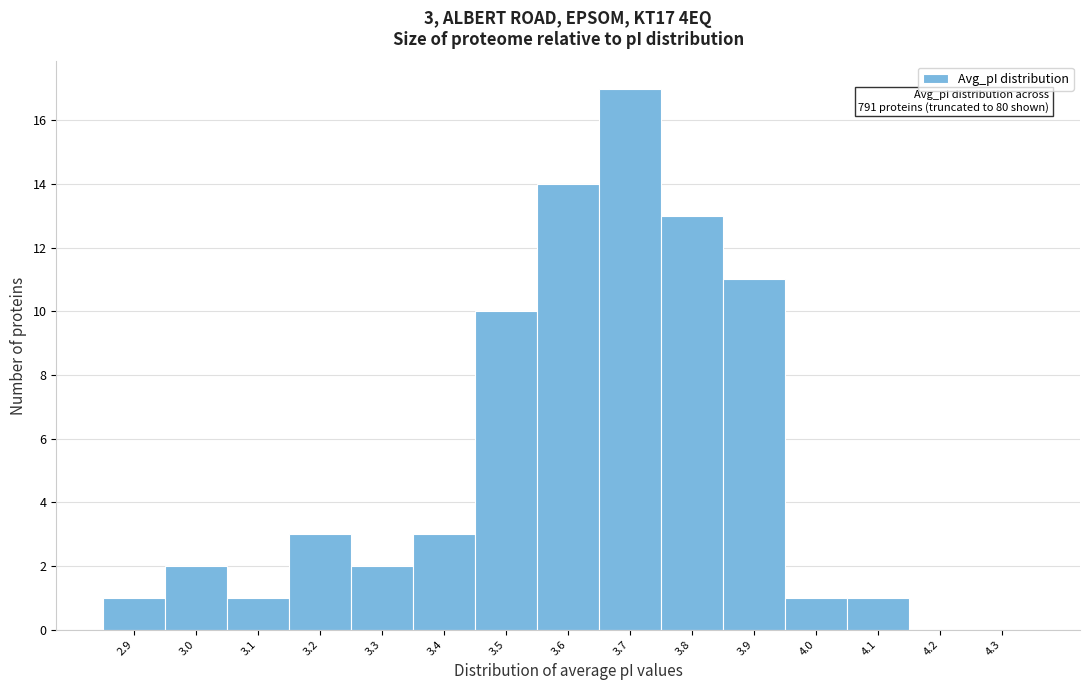

Reading left to right, list all the values displayed in this chart.

2.9=1	3.0=2	3.1=1	3.2=3	3.3=2	3.4=3	3.5=10	3.6=14	3.7=17	3.8=13	3.9=11	4.0=1	4.1=1	4.2=0	4.3=0